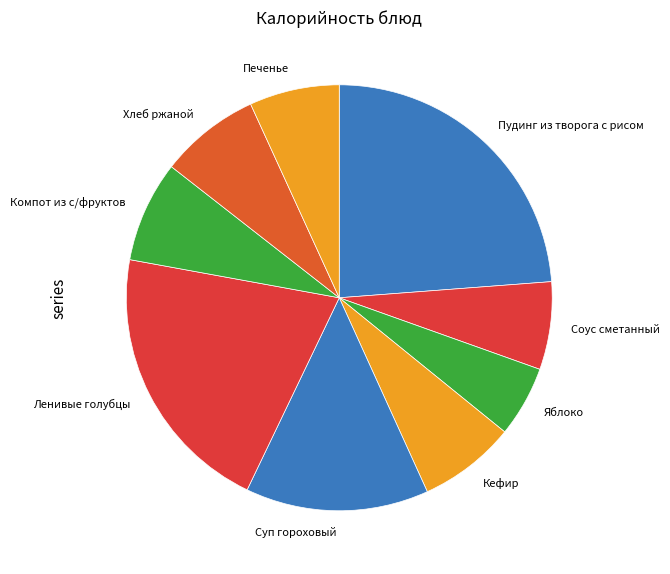

Does Печенье represent more than half of the total?

No